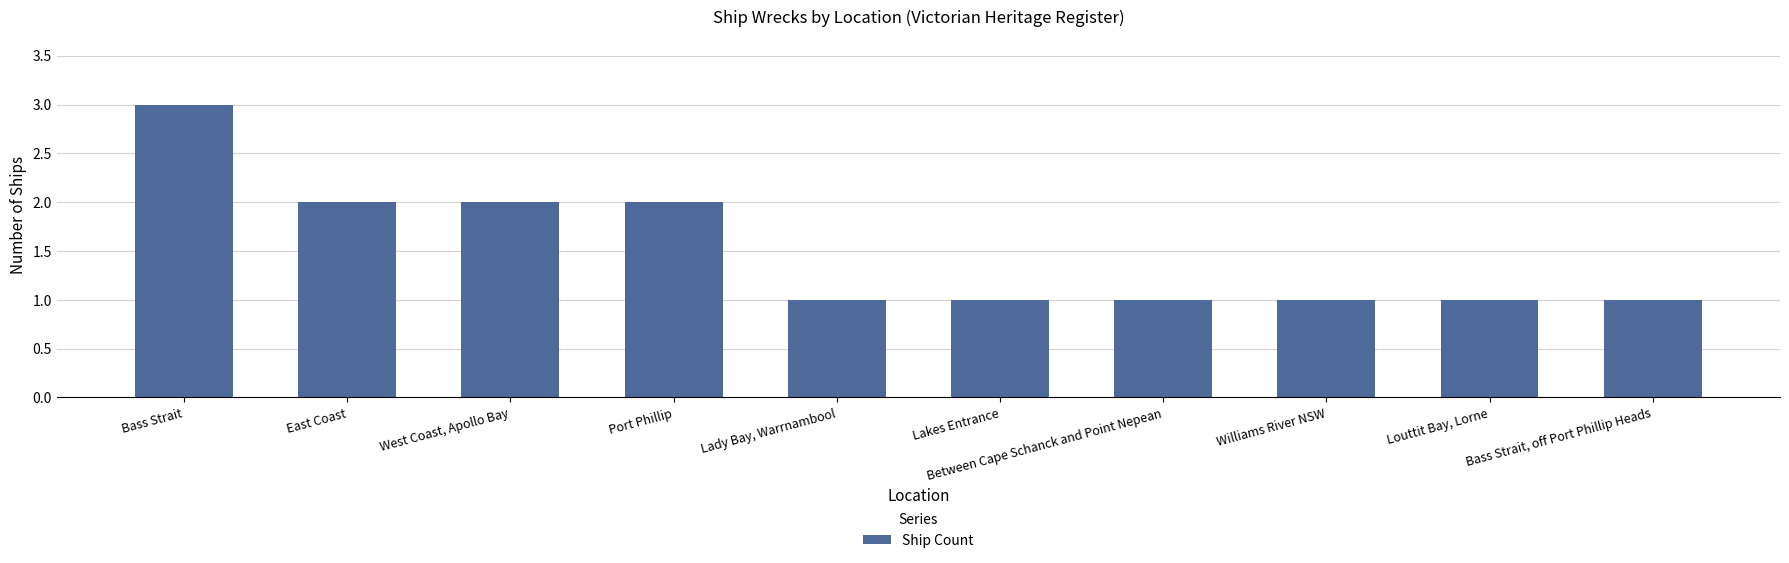

What is the difference between the second highest and second lowest values?

1